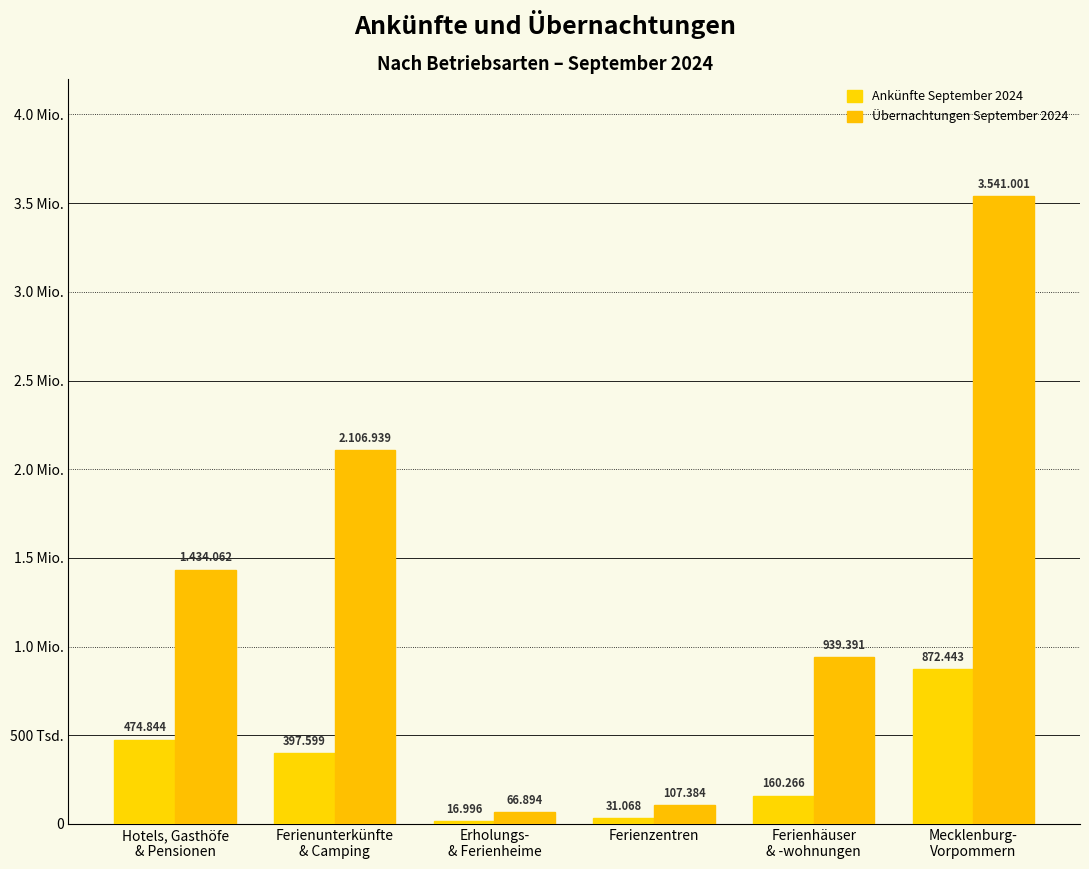

Which has a higher value, Ferienzentren or Mecklenburg-
Vorpommern?

Mecklenburg-
Vorpommern